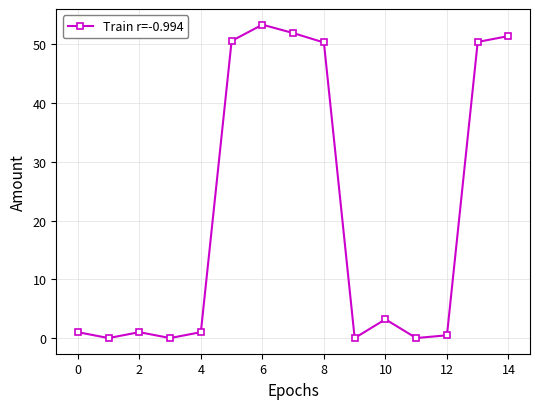

How many points are higher than both their immediate neighbors (excluding endpoints)?

3